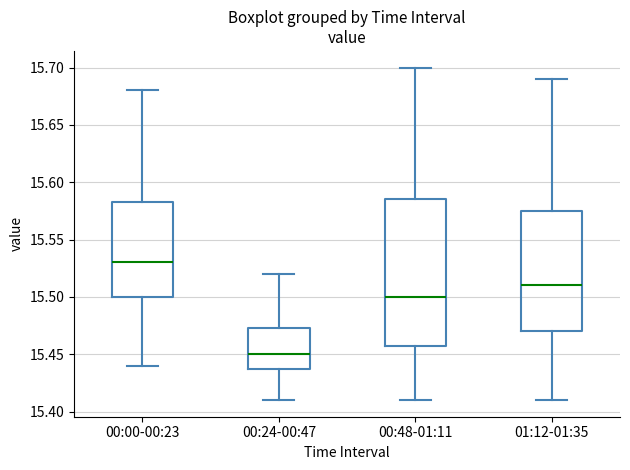

Reading left to right, transcribe this box plot: for each box, give where its median line is, the range the box spans, and where its two whiskers end, as read against the y-axis. The values are not printed on the chart, so give them approximately, as read against the axis.

00:00-00:23: median 15.530, box 15.500 to 15.585, whiskers 15.440 to 15.680
00:24-00:47: median 15.450, box 15.440 to 15.475, whiskers 15.410 to 15.520
00:48-01:11: median 15.500, box 15.460 to 15.585, whiskers 15.410 to 15.700
01:12-01:35: median 15.510, box 15.470 to 15.575, whiskers 15.410 to 15.690